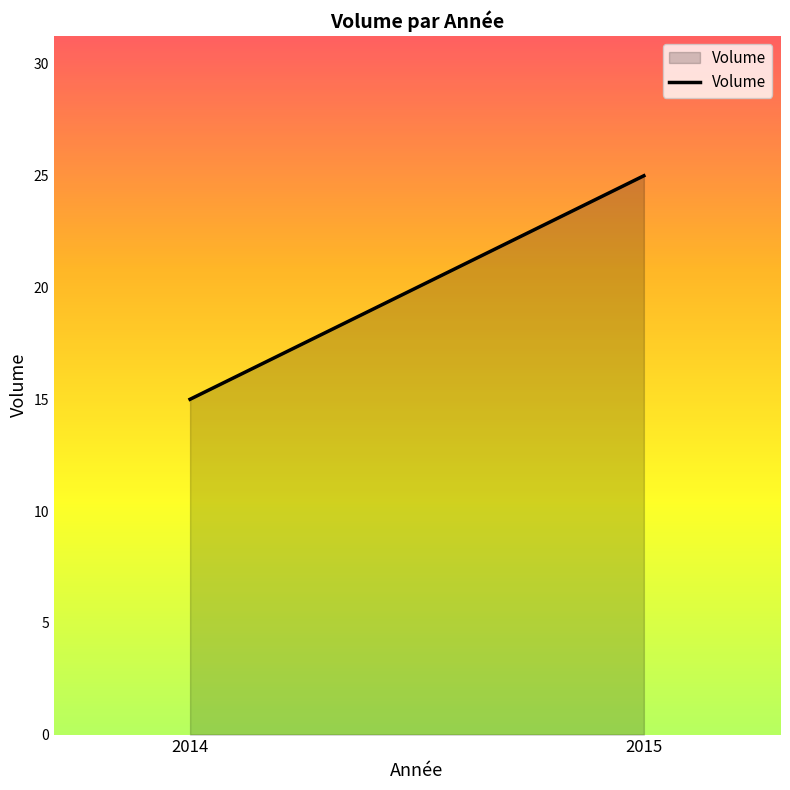

What is the change in value from 2014 to 2015?

+10